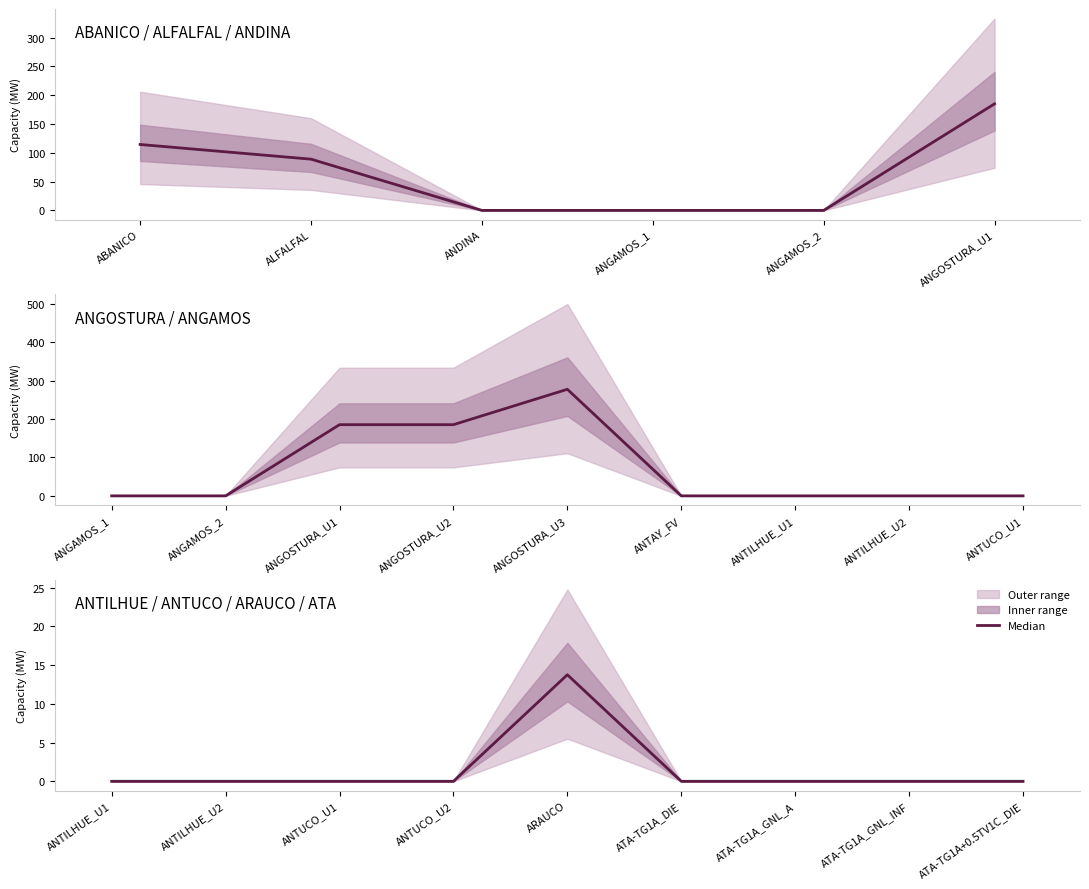

How many categories are shown in the chart?

9